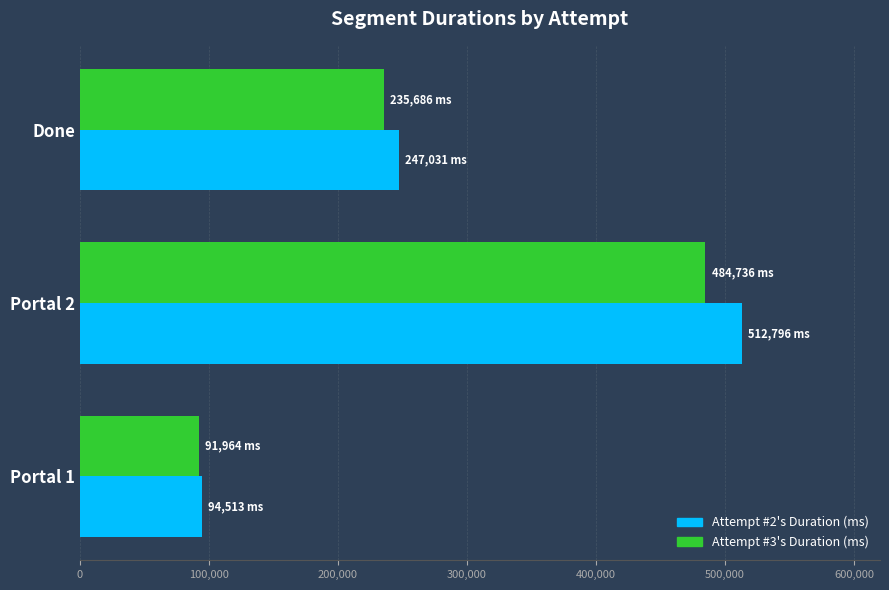

Rank the series by their maximum value, from highest to lowest.

Attempt #2's Duration (ms), Attempt #3's Duration (ms)